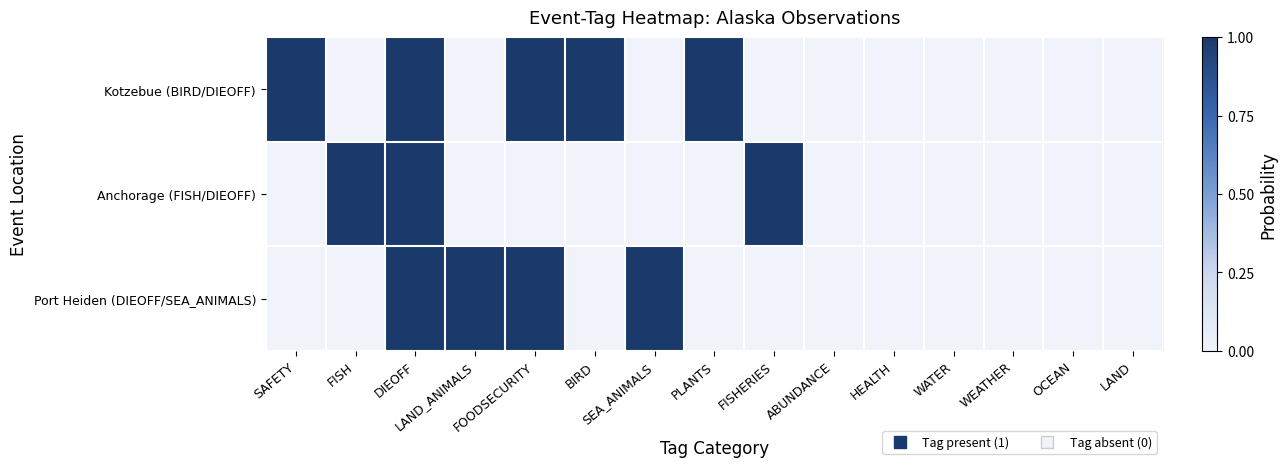

Reading left to right, transcribe all the data shown in this chart.

Kotzebue (BIRD/DIEOFF): SAFETY=1	FISH=0	DIEOFF=1	LAND_ANIMALS=0	FOODSECURITY=1	BIRD=1	SEA_ANIMALS=0	PLANTS=1	FISHERIES=0	ABUNDANCE=0	HEALTH=0	WATER=0	WEATHER=0	OCEAN=0	LAND=0
Anchorage (FISH/DIEOFF): SAFETY=0	FISH=1	DIEOFF=1	LAND_ANIMALS=0	FOODSECURITY=0	BIRD=0	SEA_ANIMALS=0	PLANTS=0	FISHERIES=1	ABUNDANCE=0	HEALTH=0	WATER=0	WEATHER=0	OCEAN=0	LAND=0
Port Heiden (DIEOFF/SEA_ANIMALS): SAFETY=0	FISH=0	DIEOFF=1	LAND_ANIMALS=1	FOODSECURITY=1	BIRD=0	SEA_ANIMALS=1	PLANTS=0	FISHERIES=0	ABUNDANCE=0	HEALTH=0	WATER=0	WEATHER=0	OCEAN=0	LAND=0